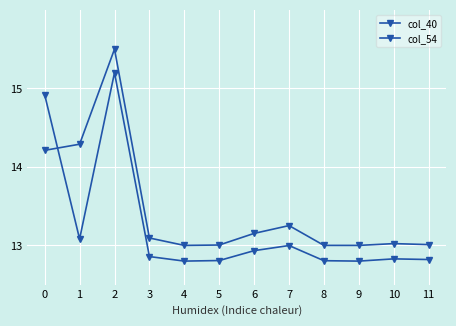

Count the number of data series in this chart.

2